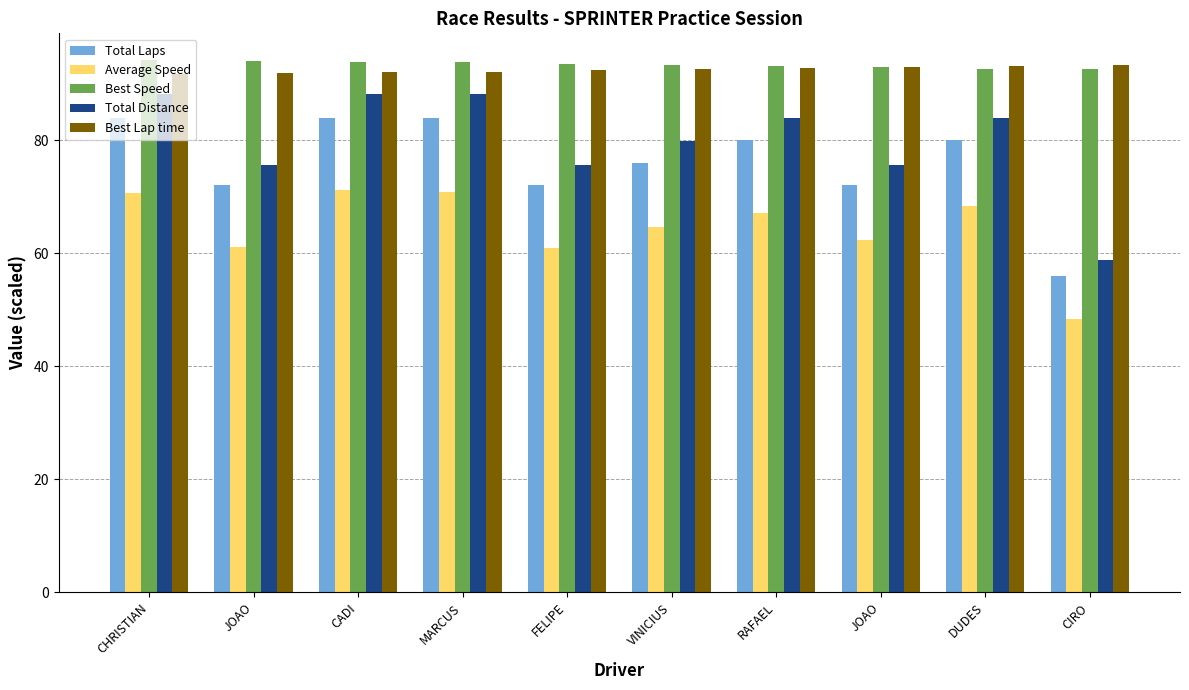

How many bars are there in total?

50